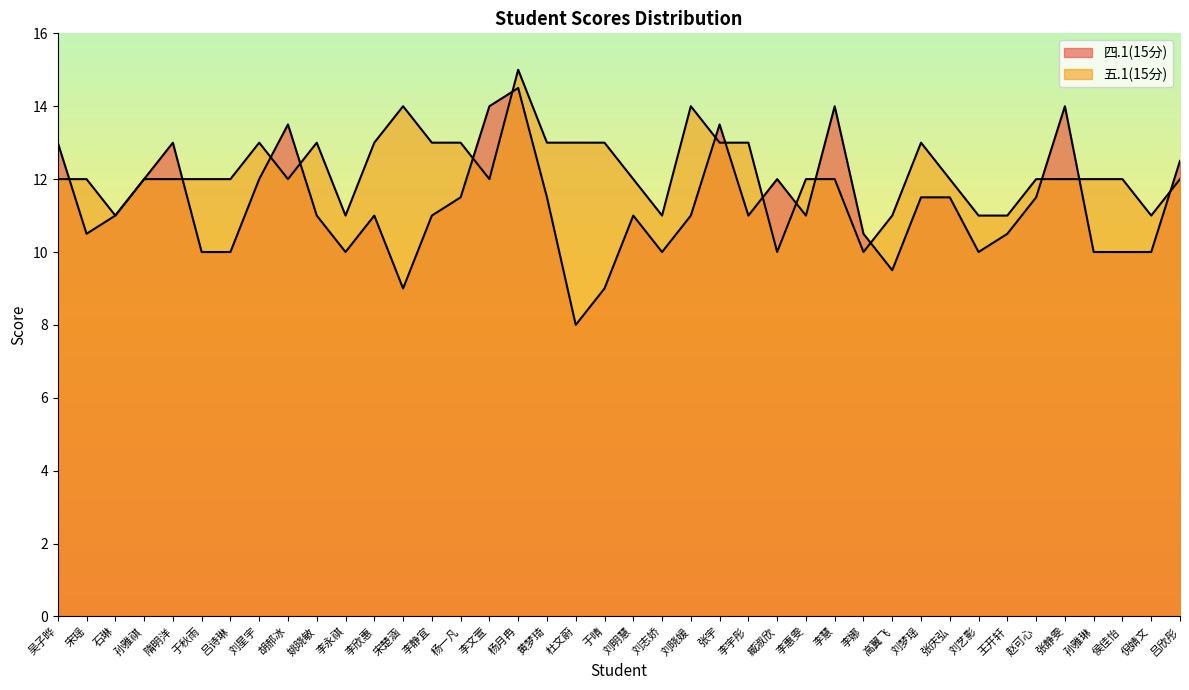

The 四.1(15分) series shows 4.1 at 臧淑欣. True or false?

False